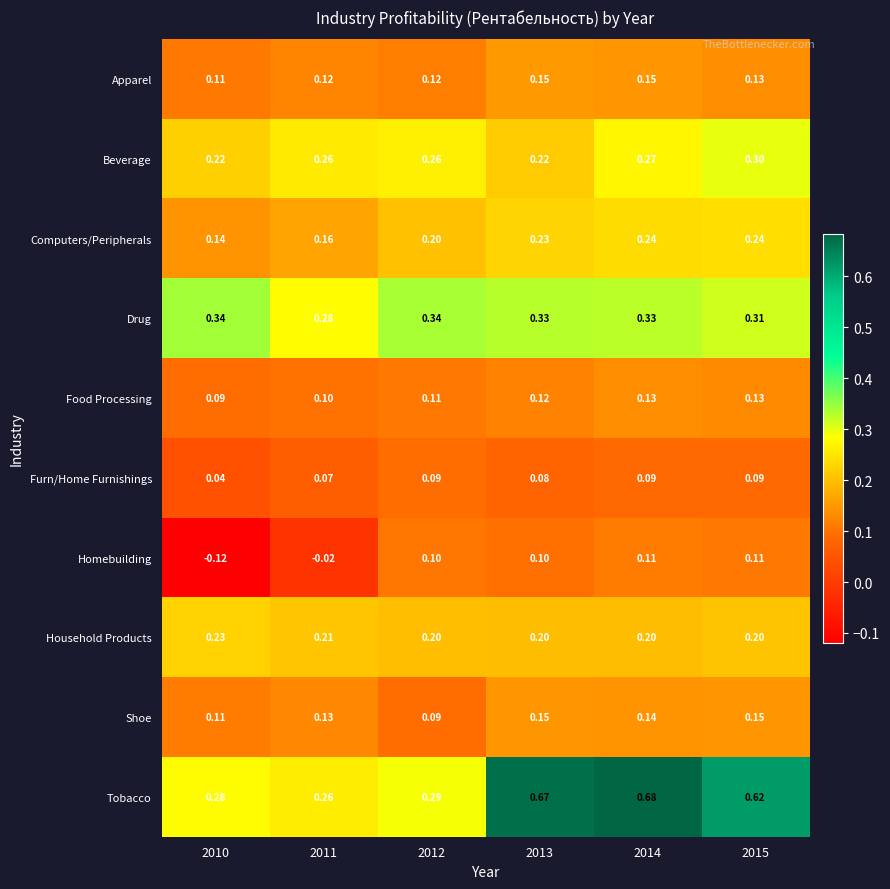

Between 2010 and 2012, which series saw the biggest shift?

Homebuilding